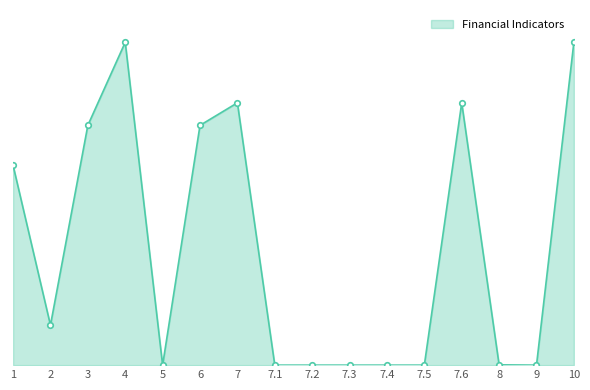

Reading left to right, extract all data points from this chart.

11672.7	2334.5	14007.2	18859.4	0.0	14007.2	15324.0	0.0	0.0	0.0	0.0	0.0	15324.0	18.9	0.0	18859.4